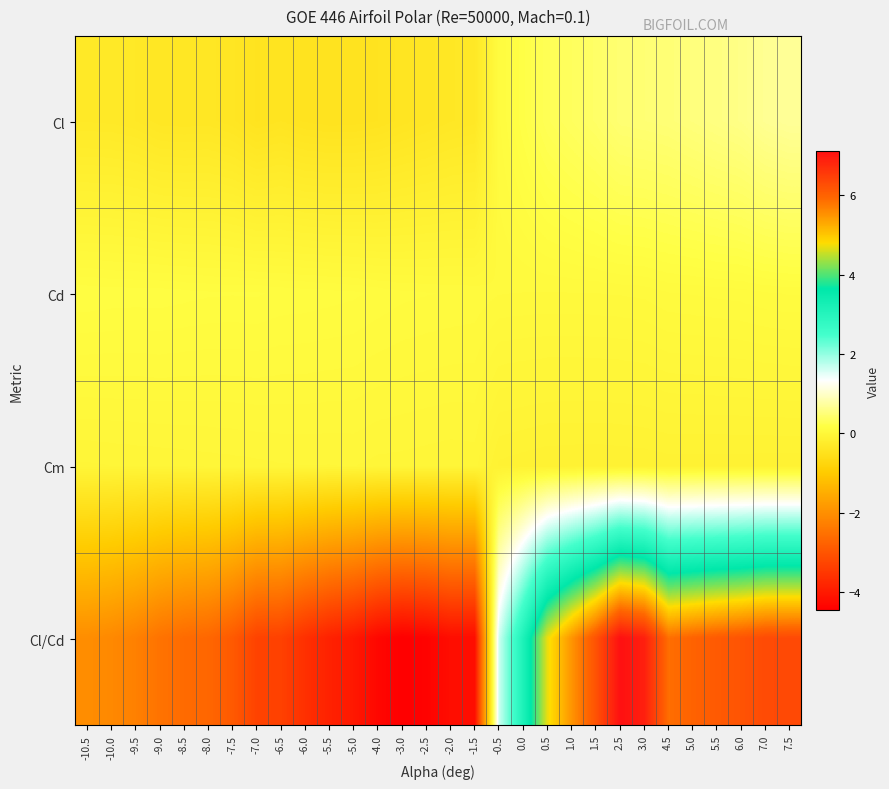

Which series has the largest range (max minus min)?

Cl/Cd